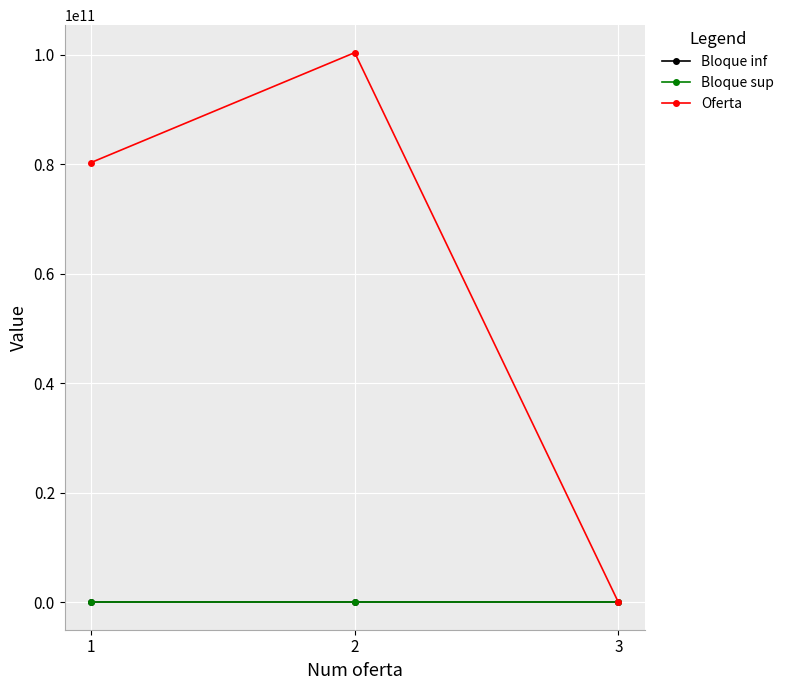

What is the value of the Oferta point at the 2nd from the left?

100375123176